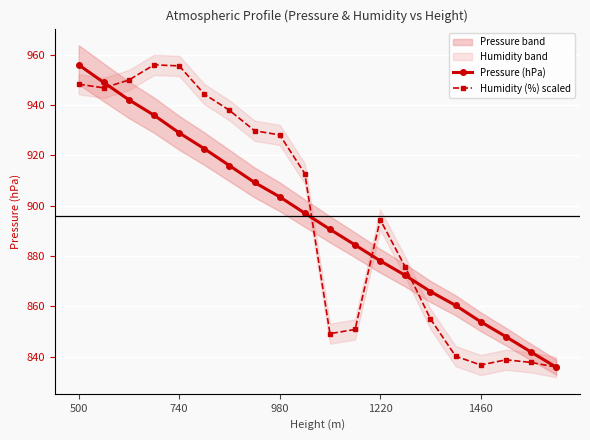

At which label does Pressure (hPa) reach its peak?

500